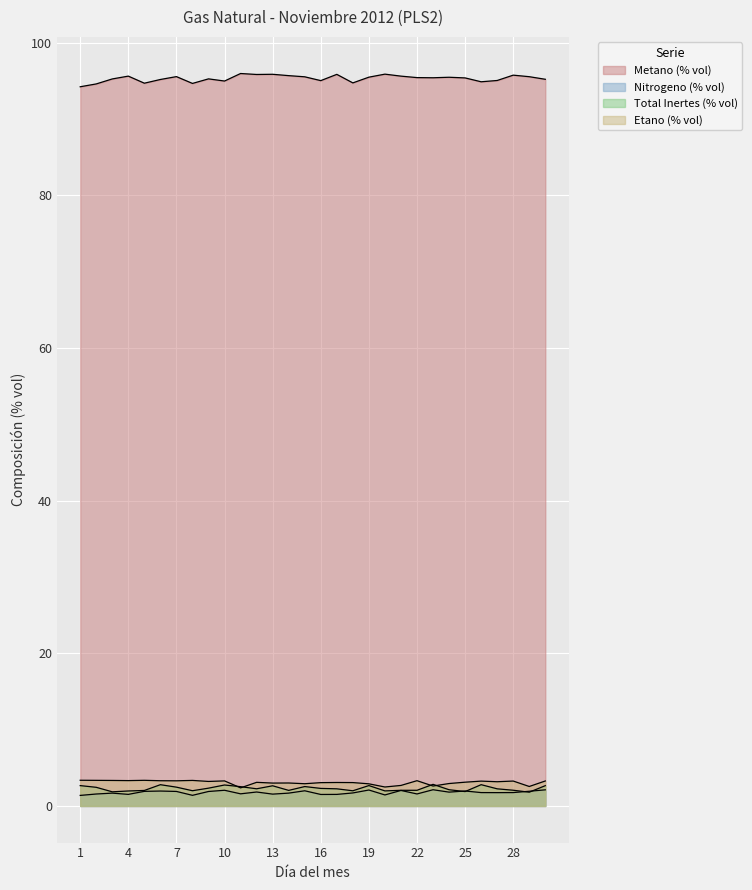

Which series has the largest total across all categories?

Metano (% vol)